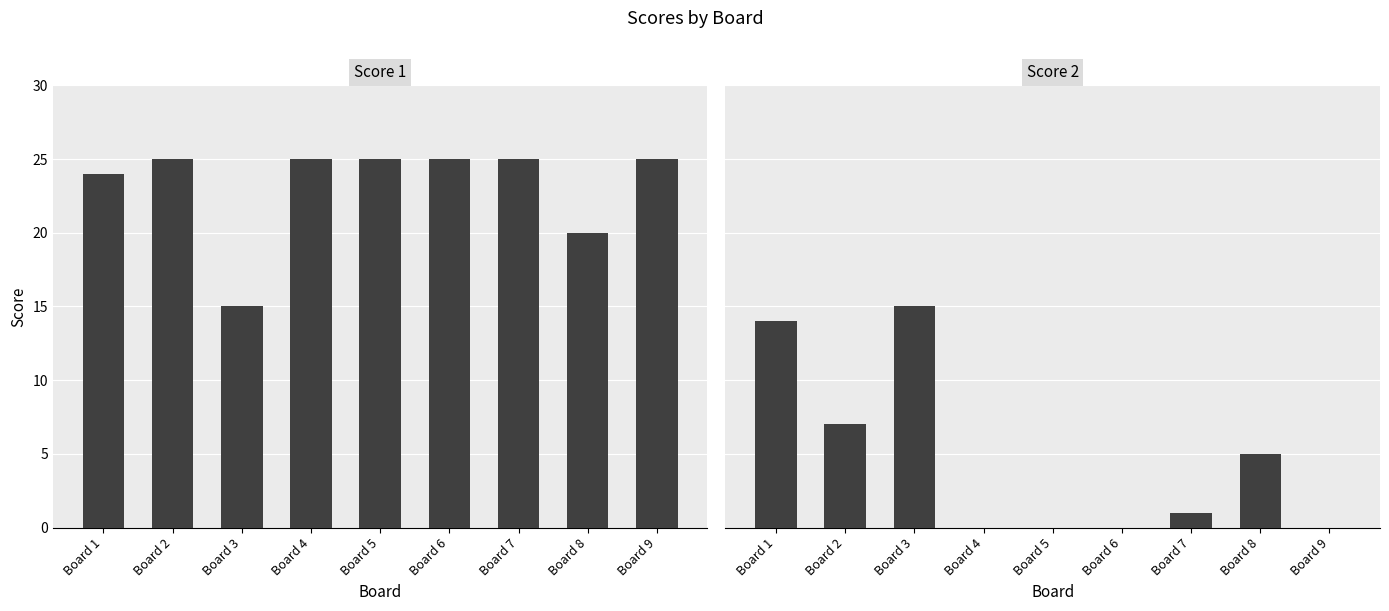

The value of Score 2 at Board 9 is 0. True or false?

True